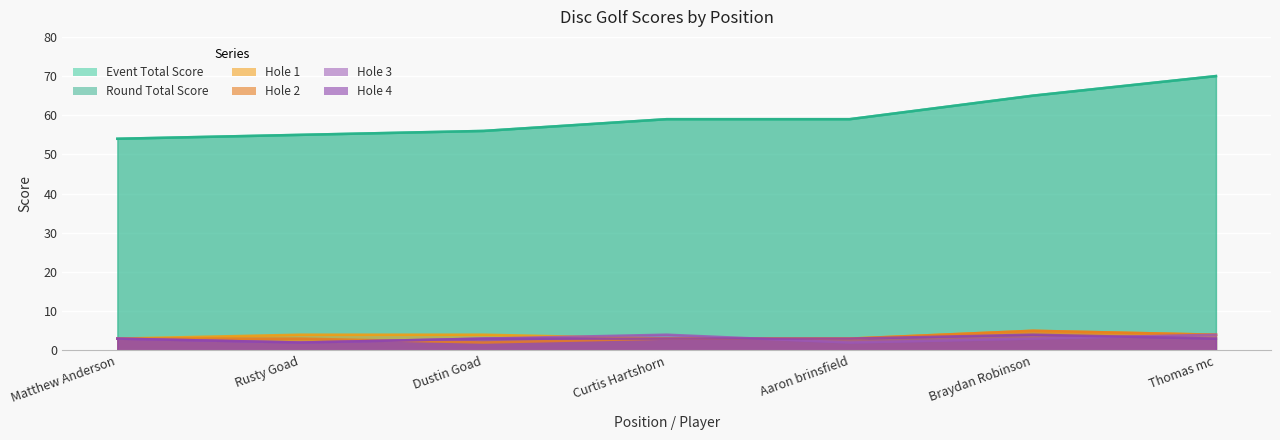

How many data points in hole_3 are less than 3?

2